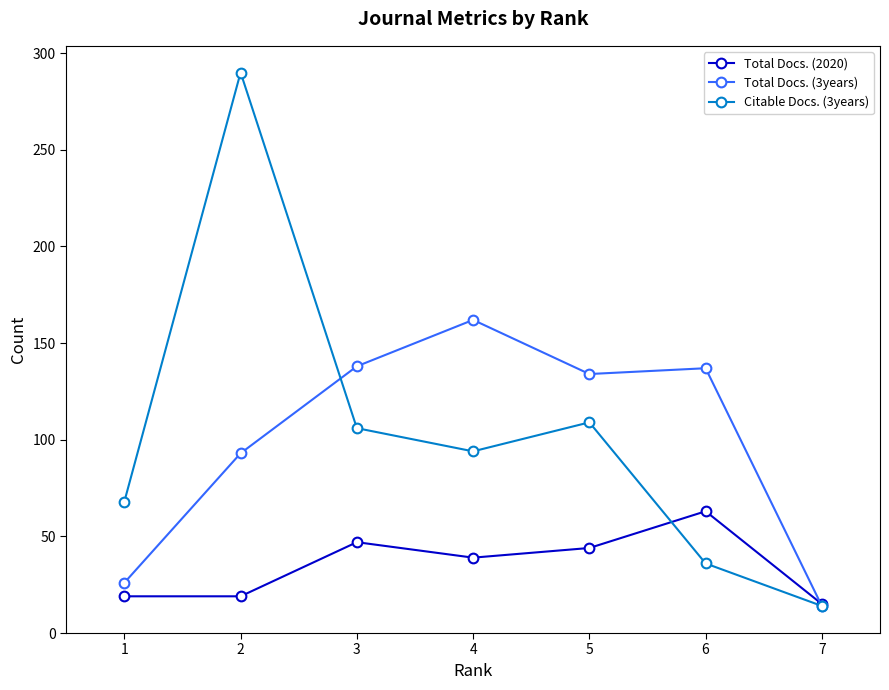

What is the value of the Total Docs. (2020) point at the 3rd from the left?

47